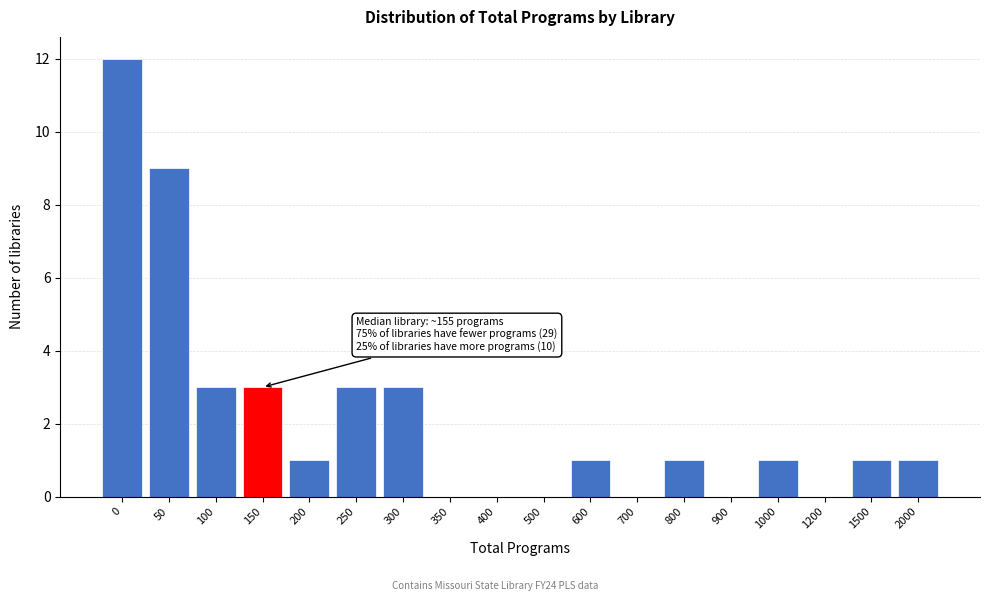

Reading left to right, extract all data points from this chart.

0=12	50=9	100=3	150=3	200=1	250=3	300=3	350=0	400=0	500=0	600=1	700=0	800=1	900=0	1000=1	1200=0	1500=1	2000=1